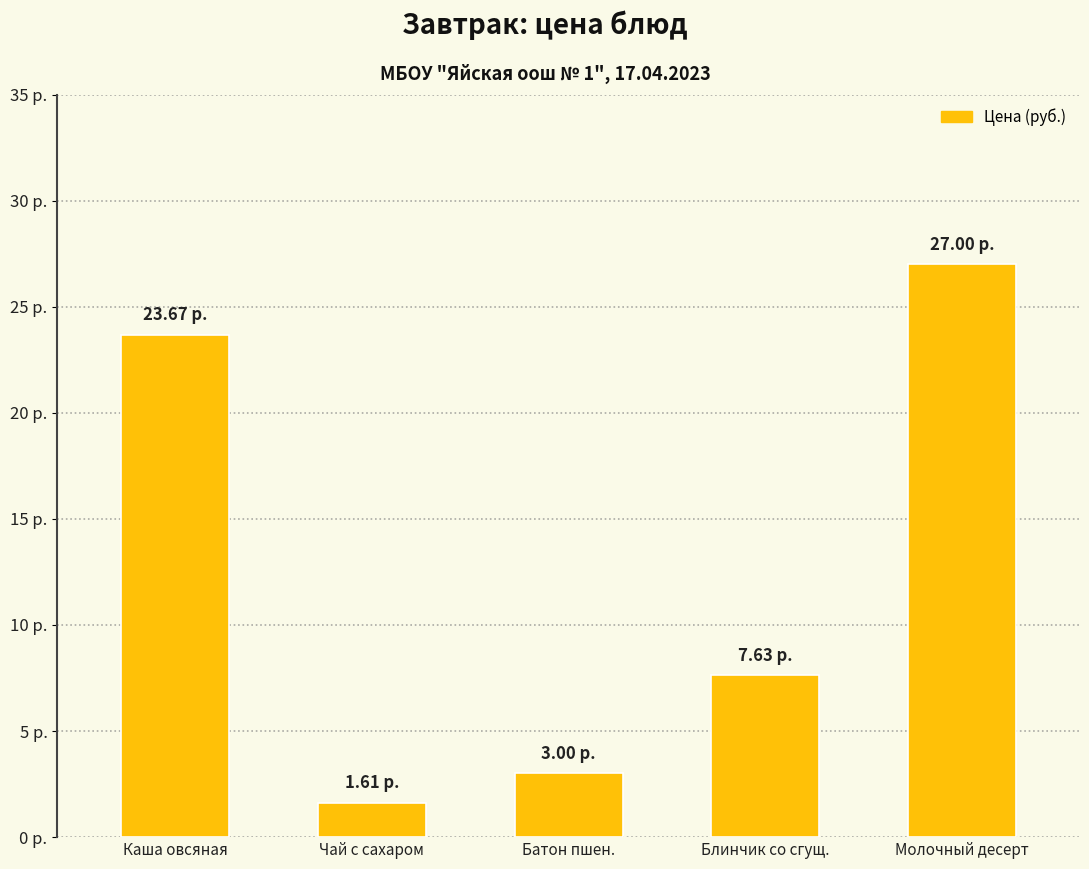

What is the approximate value at Блинчик со сгущ.?

7.6